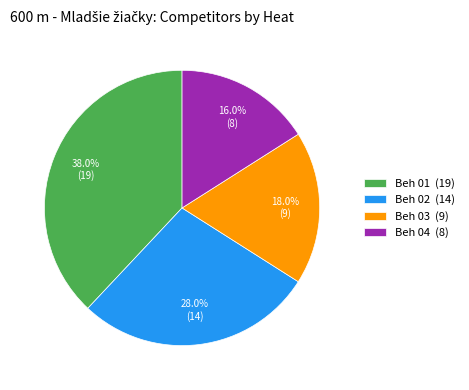

What percentage is NOT represented by Beh 01?

62.0%